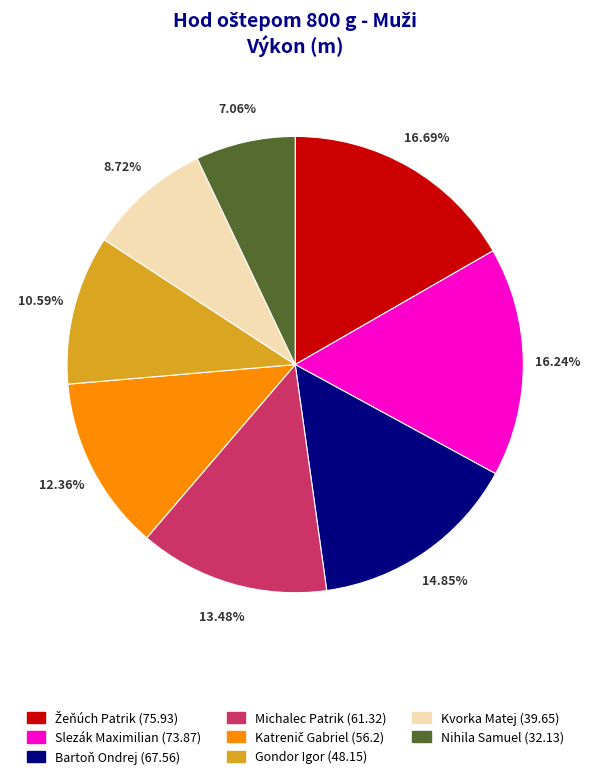

How many slices are in this pie chart?

8